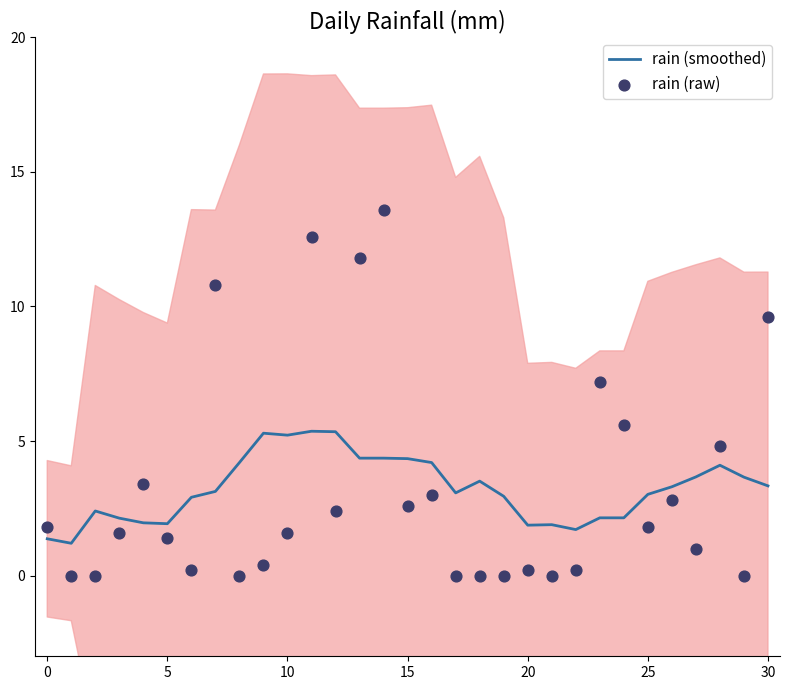

Which series contains the lowest Y value?

rain (raw)